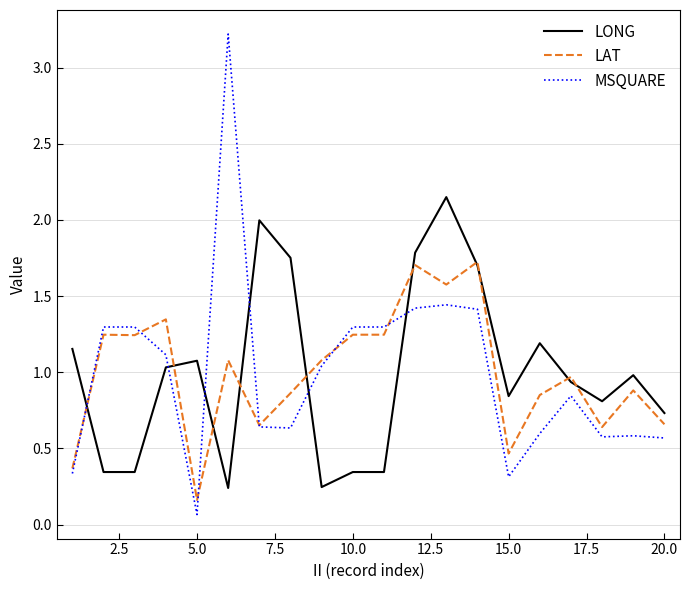

Which series ends up on top after the final intersection of LAT and MSQUARE?

LAT